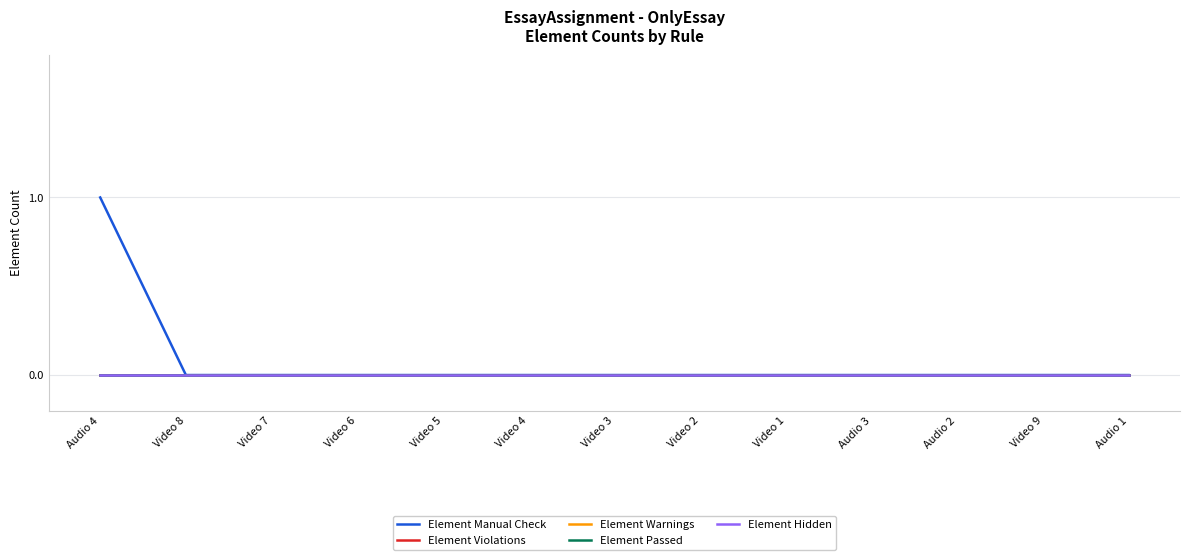

True or false: Element Warnings has more than 2 interior local peaks.

False